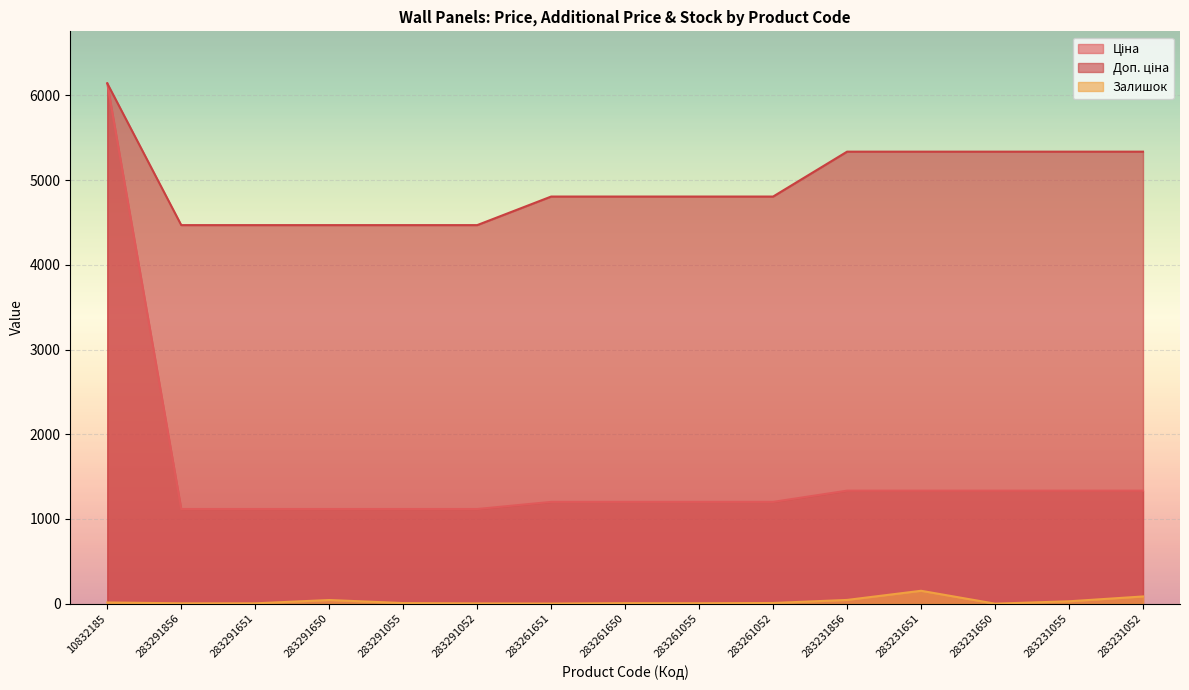

What is the minimum value for Доп. ціна?

4469.5